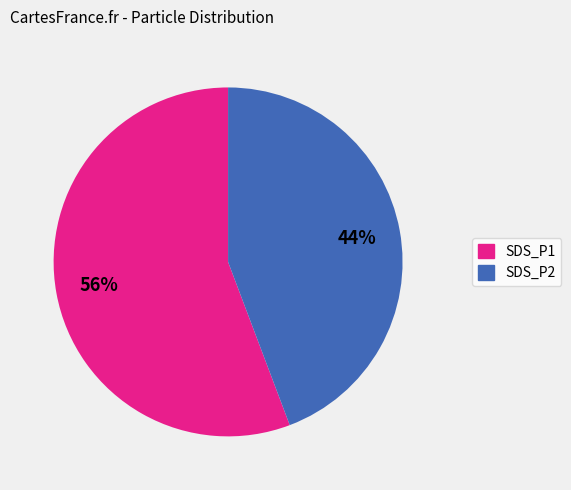

To the nearest percent, what portion does SDS_P1 represent?

56%